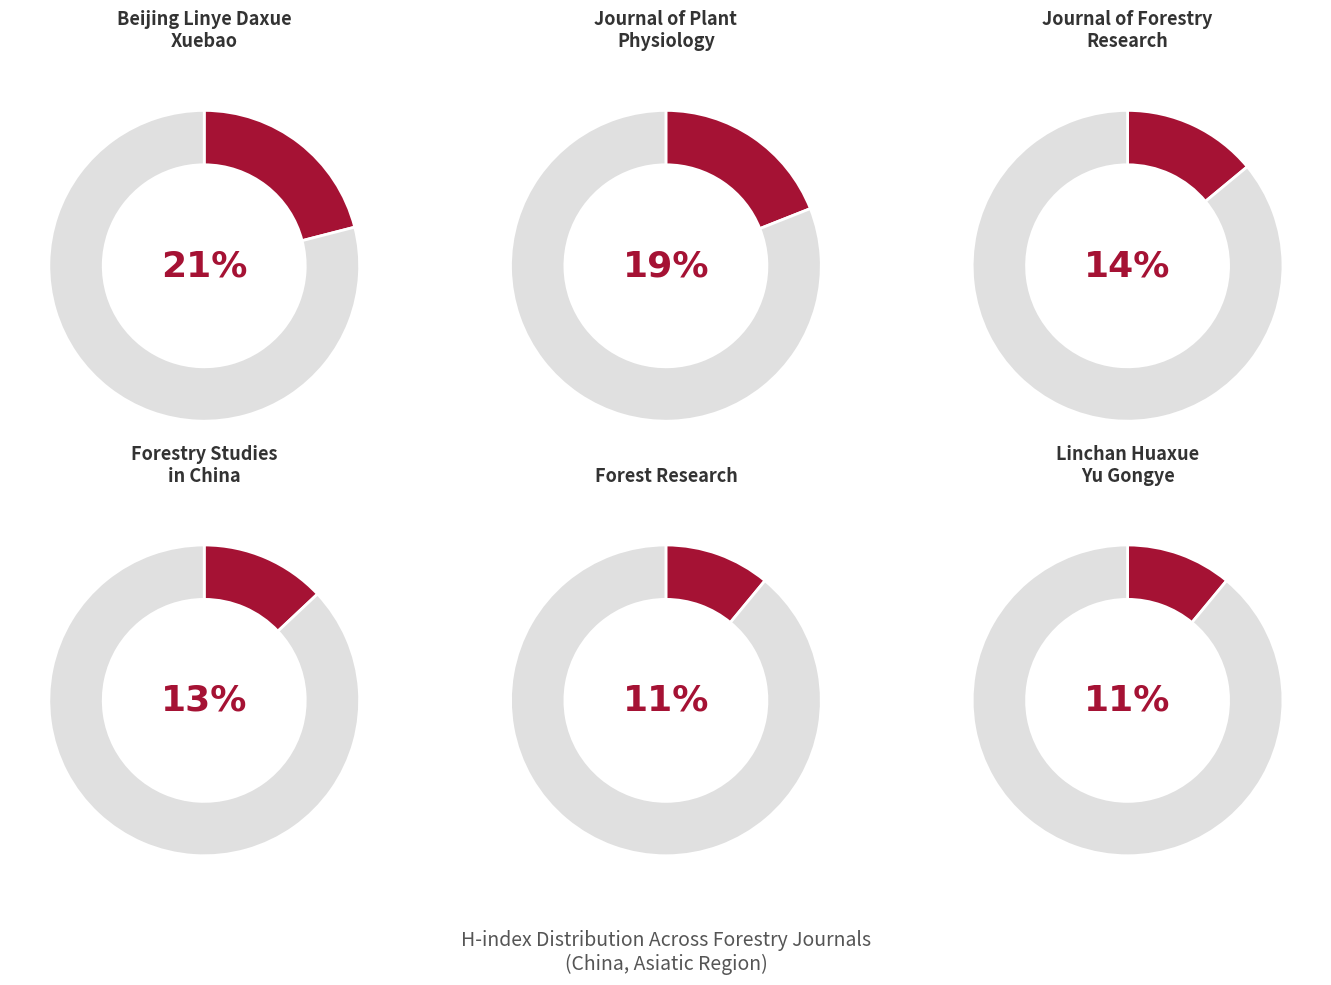

Between Forestry Studies in China and Journal of Forestry Research, which is larger?

Journal of Forestry Research